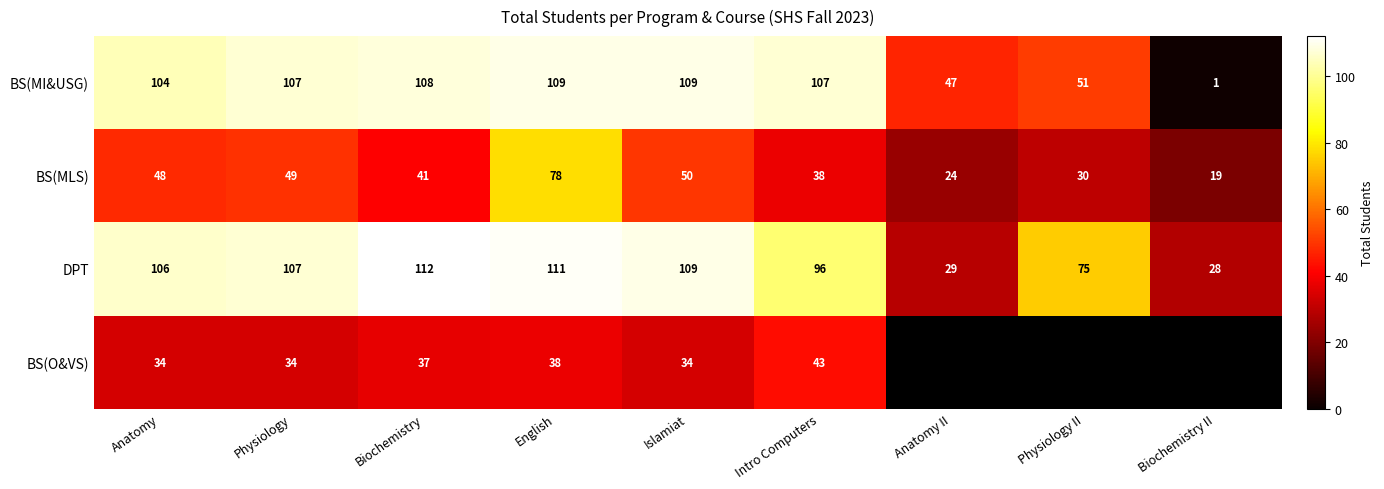

At which label does BS(MLS) reach its peak?

English